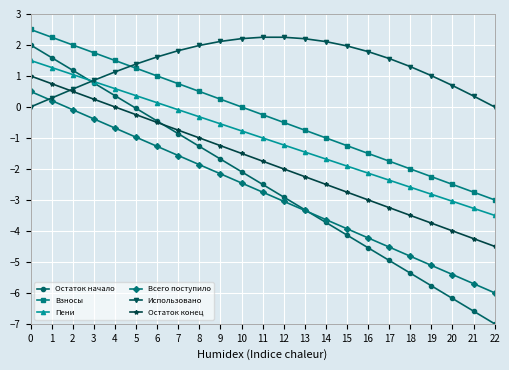

Which series has the widest spread of values?

Остаток начало